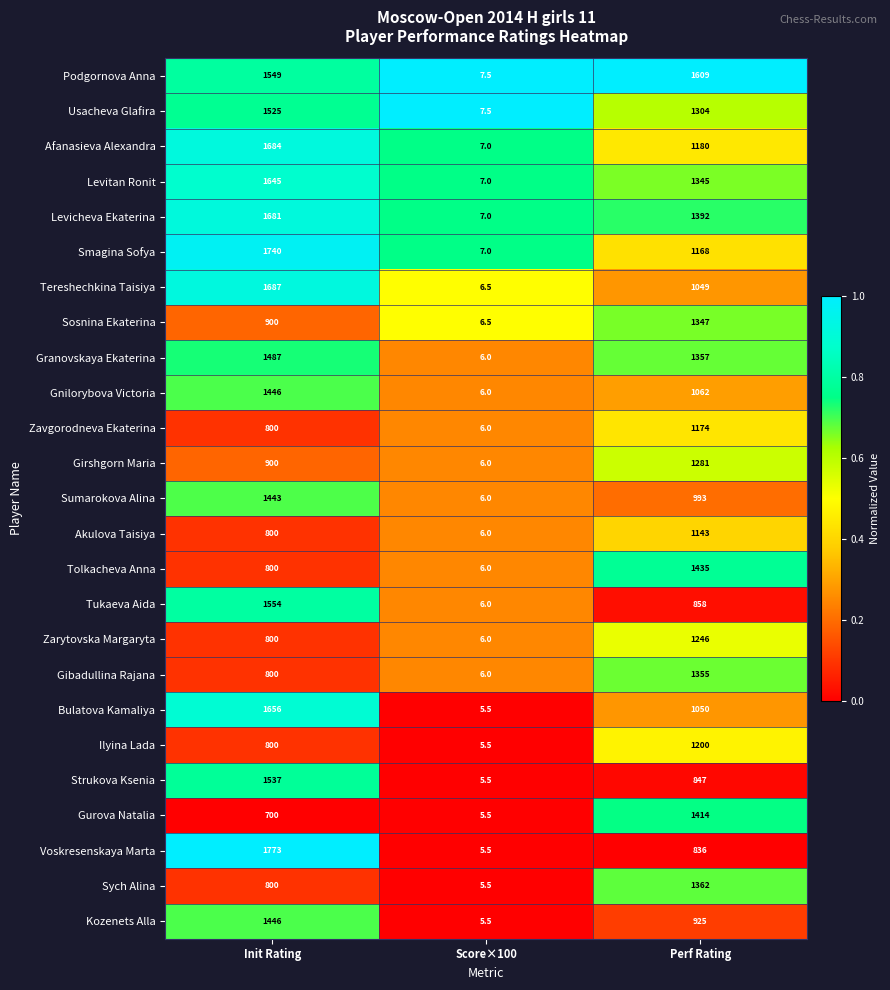

What is the maximum value shown in the chart?

1773.0